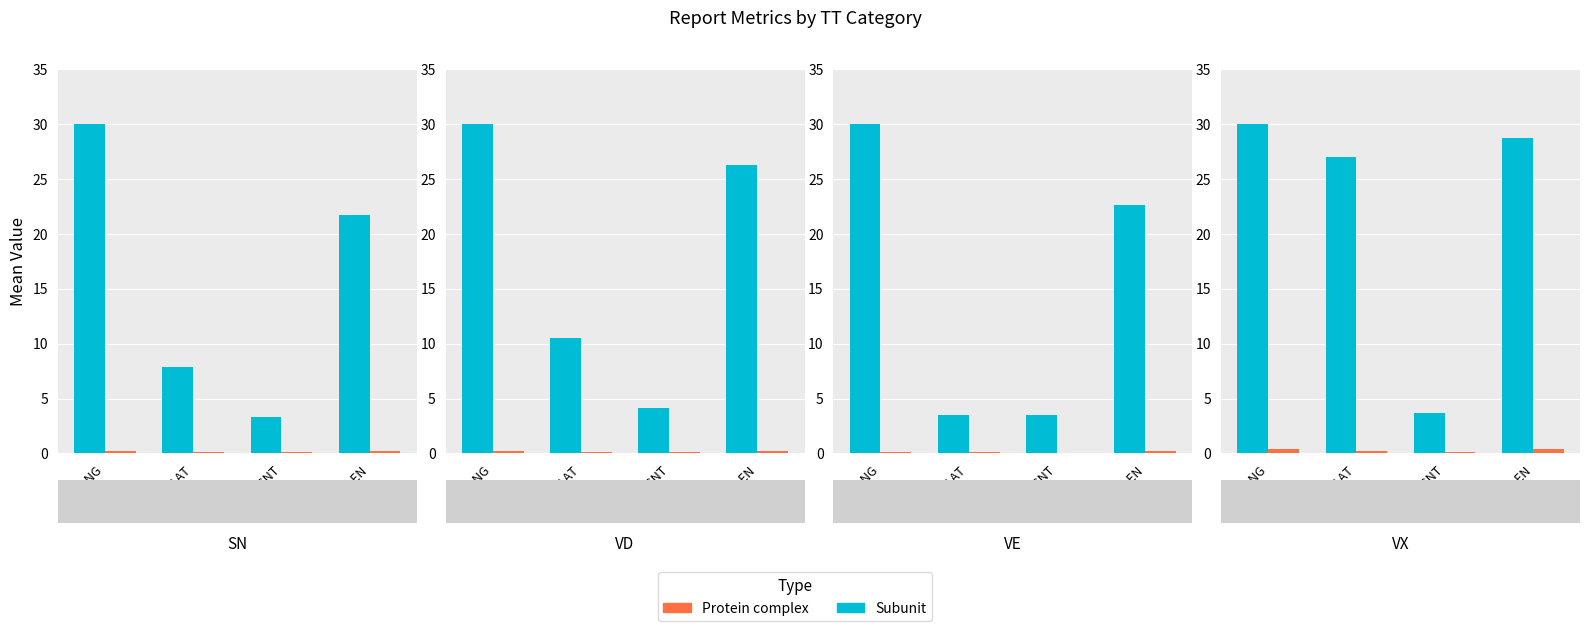

How many data points does each series have?

4